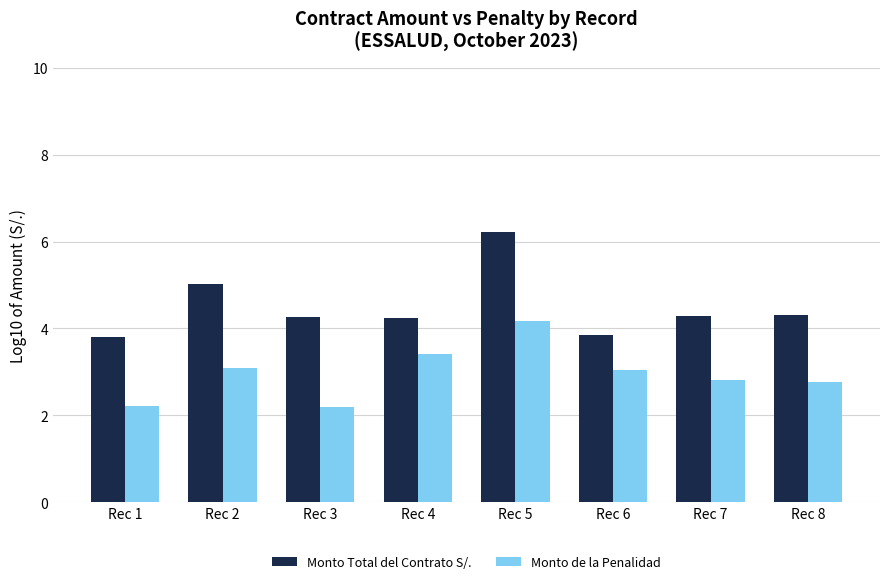

Are the bars horizontal?

No